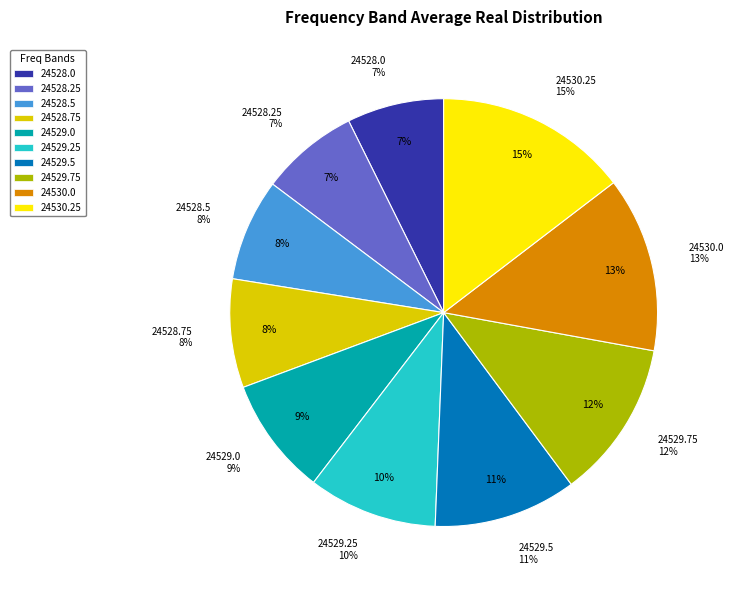

To the nearest percent, what is the average slice percentage?

10%